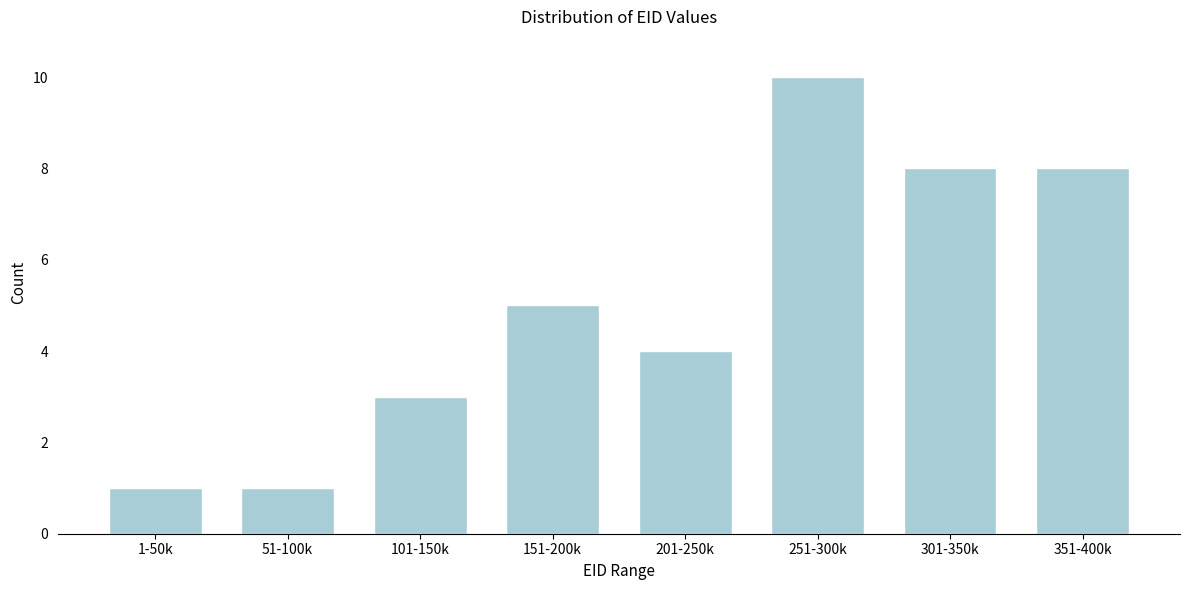

Reading left to right, transcribe all the data shown in this chart.

1-50k=1	51-100k=1	101-150k=3	151-200k=5	201-250k=4	251-300k=10	301-350k=8	351-400k=8